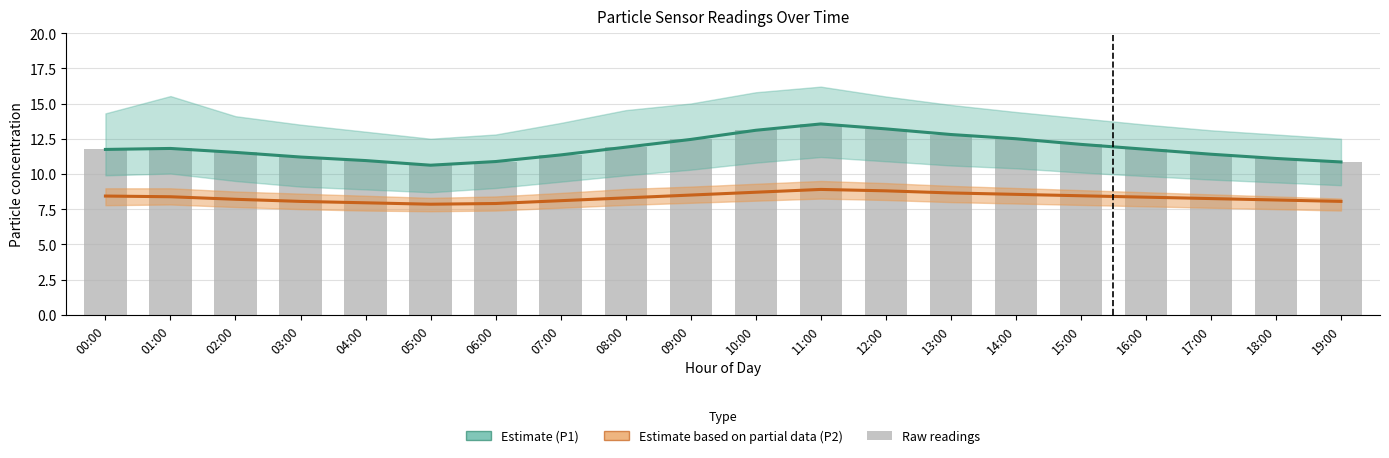

Does the chart contain any negative values?

No